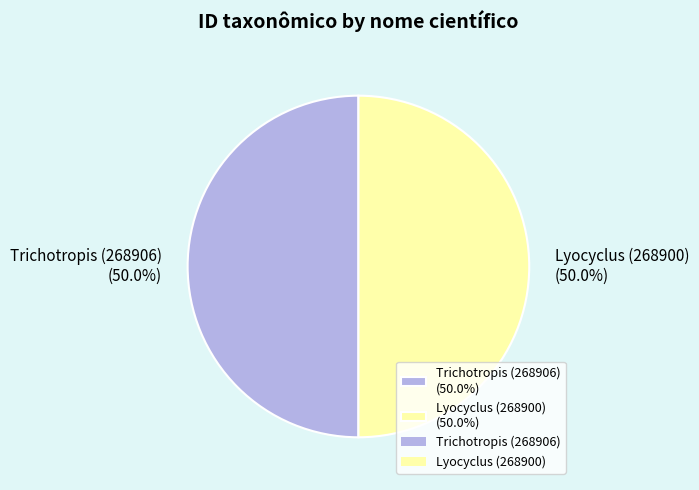

Count the number of slices in the pie.

2